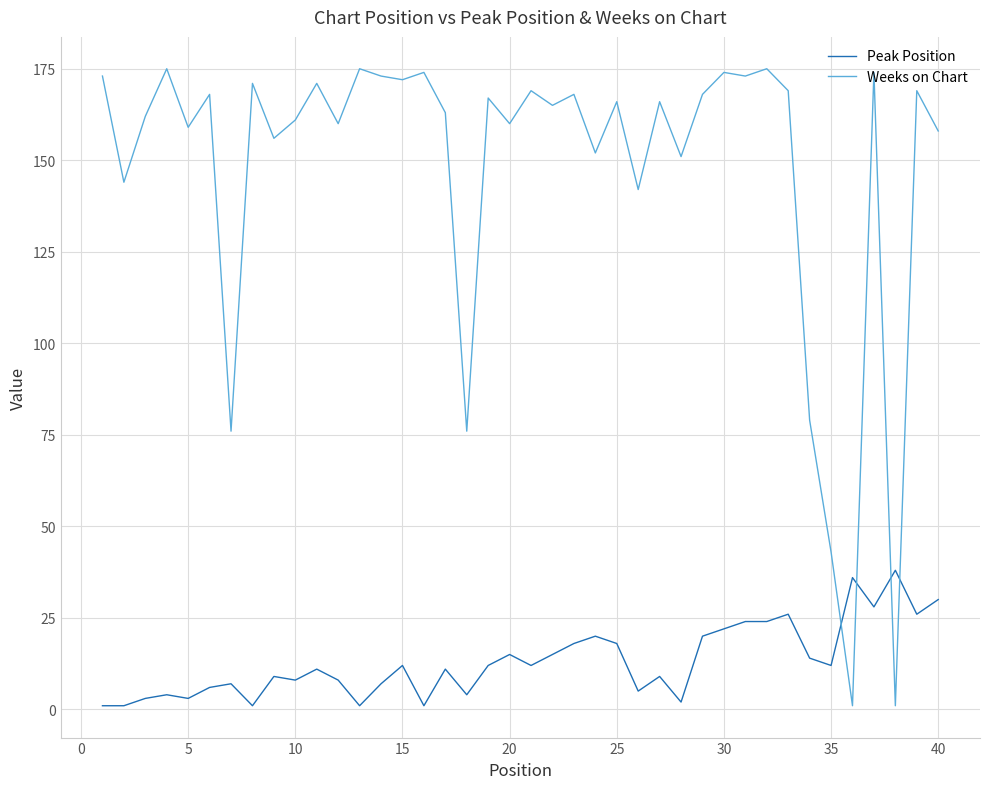

What is the maximum value shown in the chart?

175